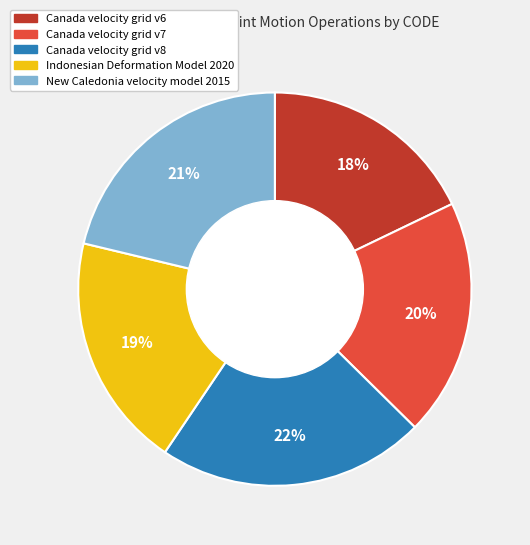

Is Canada velocity grid v6 the majority of the pie?

No